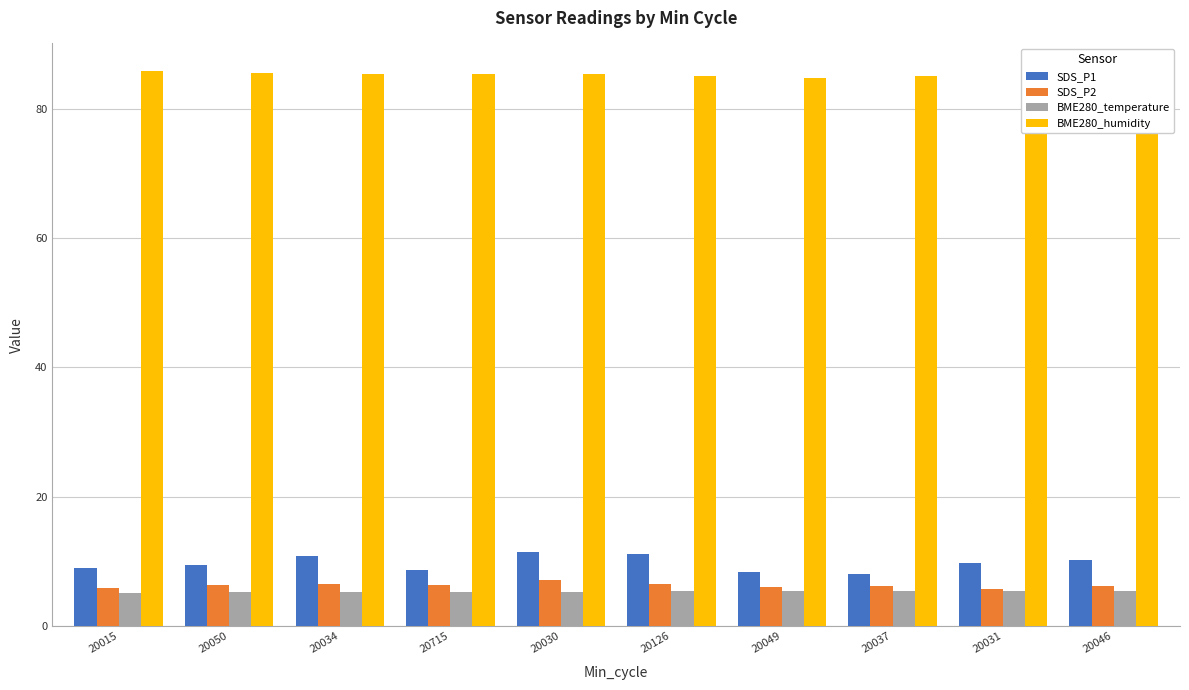

Reading right to left, extract all data points from this chart.

SDS_P1: 20046=10.2	20031=9.8	20037=8.1	20049=8.3	20126=11.2	20030=11.3	20715=8.6	20034=10.7	20050=9.4	20015=9.0
SDS_P2: 20046=6.2	20031=5.7	20037=6.1	20049=6.0	20126=6.5	20030=7.0	20715=6.4	20034=6.4	20050=6.3	20015=5.9
BME280_temperature: 20046=5.4	20031=5.4	20037=5.4	20049=5.4	20126=5.3	20030=5.2	20715=5.2	20034=5.2	20050=5.2	20015=5.1
BME280_humidity: 20046=84.7	20031=84.9	20037=85.0	20049=84.8	20126=85.1	20030=85.4	20715=85.3	20034=85.3	20050=85.6	20015=85.8